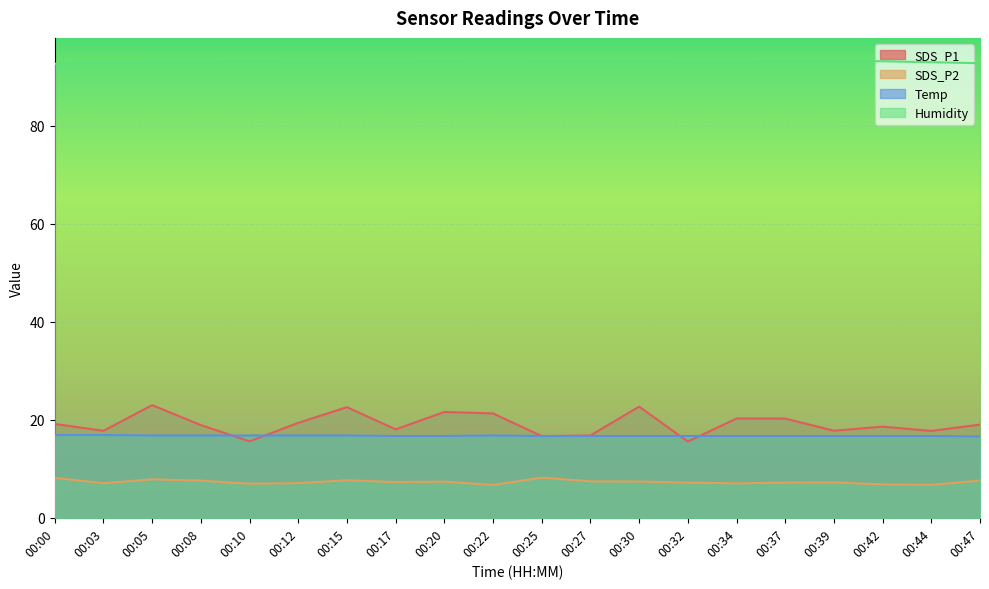

At which label is Humidity closest to 93?

00:03